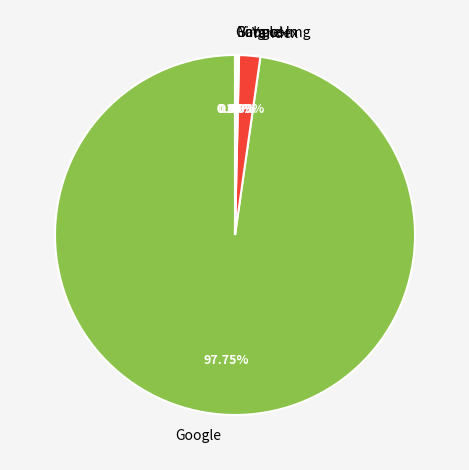

Which slice represents more than half of the pie?

Google